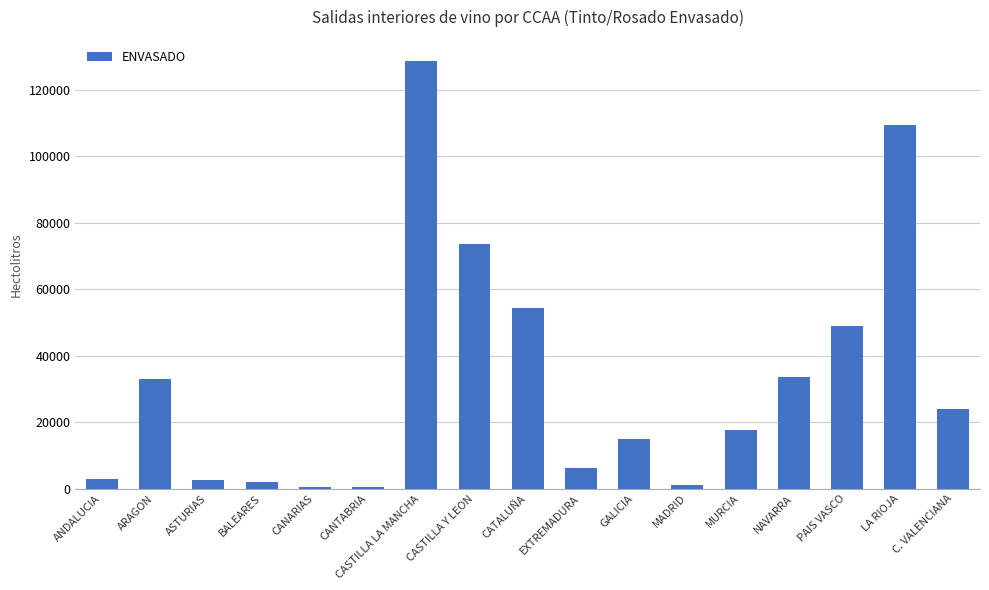

What is the value of the 13th bar from the left?

17722